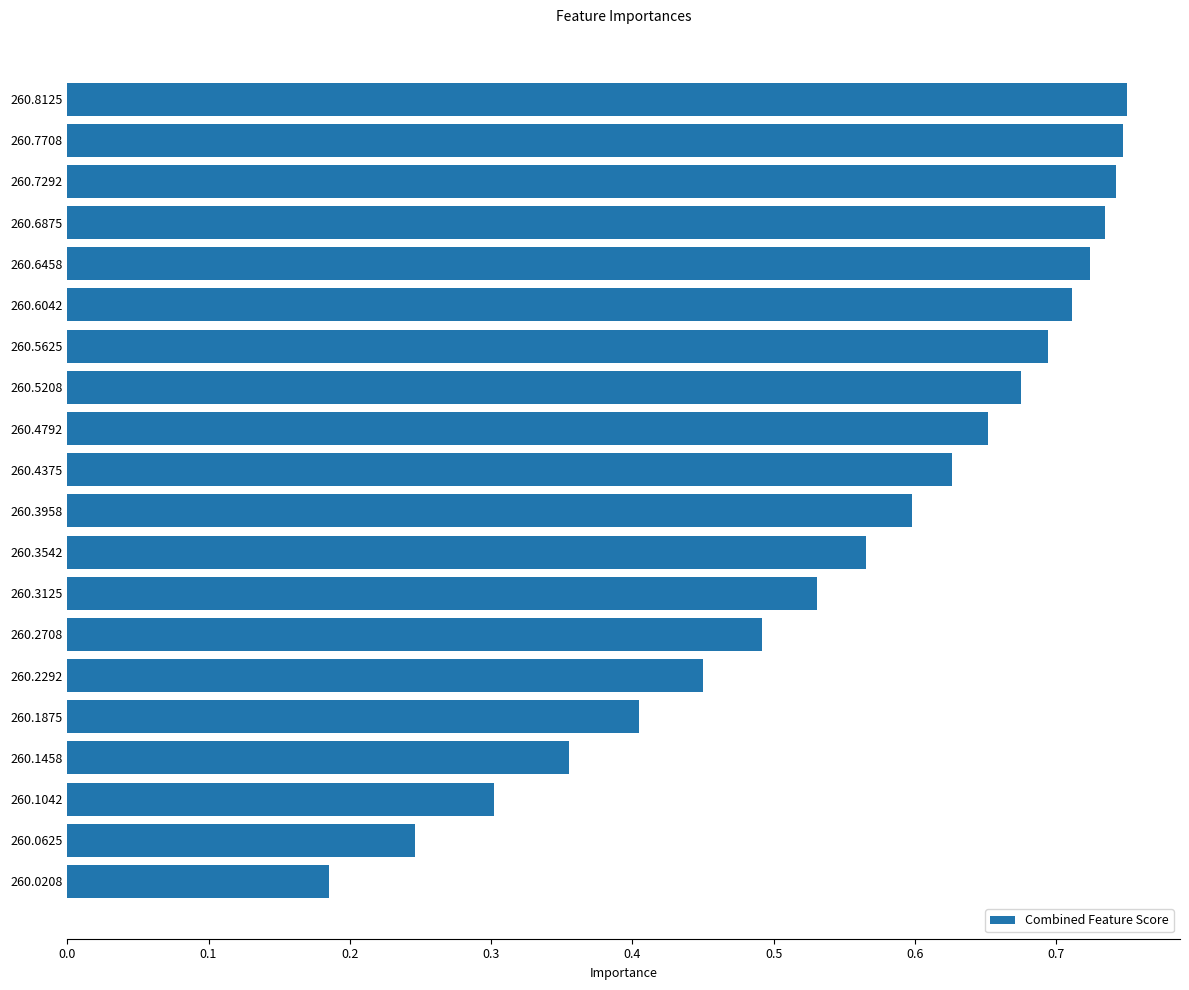

Between 260.7292 and 260.4792, which is larger?

260.7292